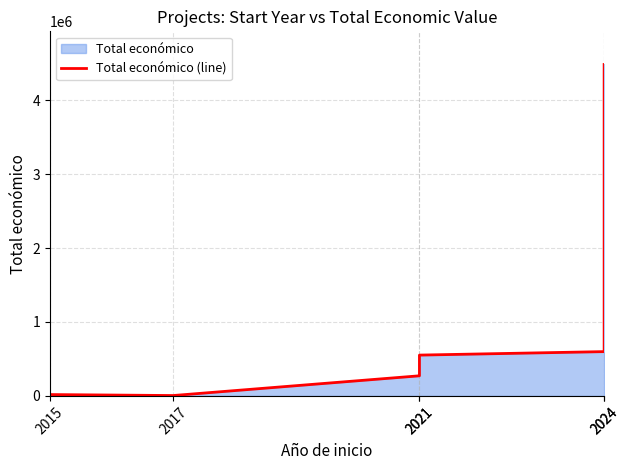

What is the difference between the maximum and minimum values?

4479546